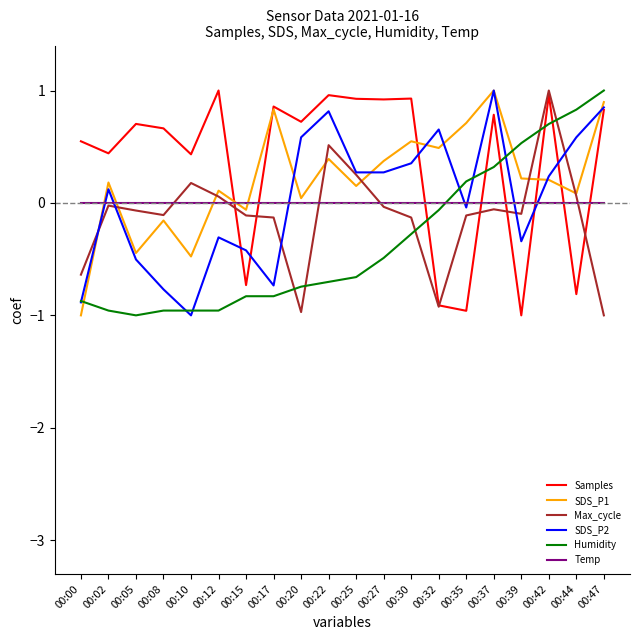

Where is the first local minimum for SDS_P2?

00:10